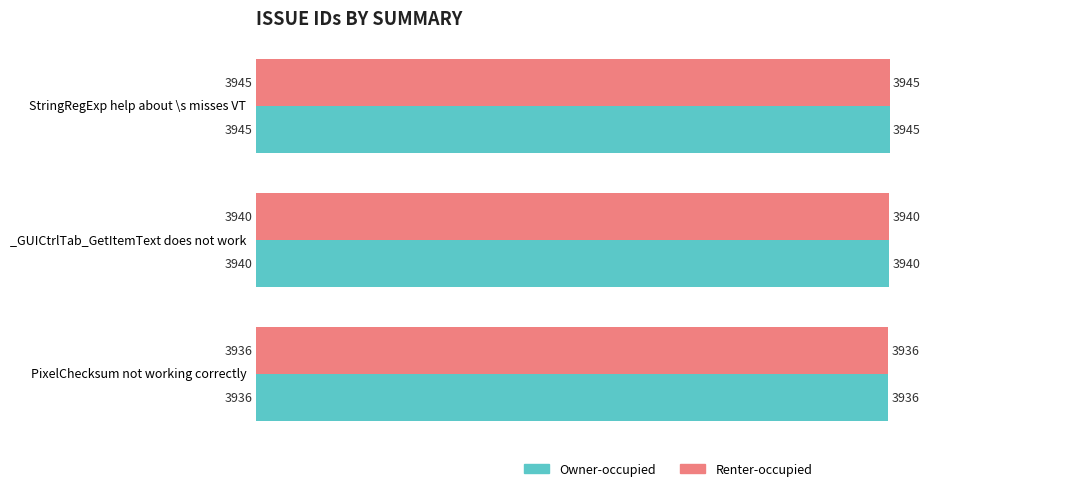

What is the smallest value displayed?

3936